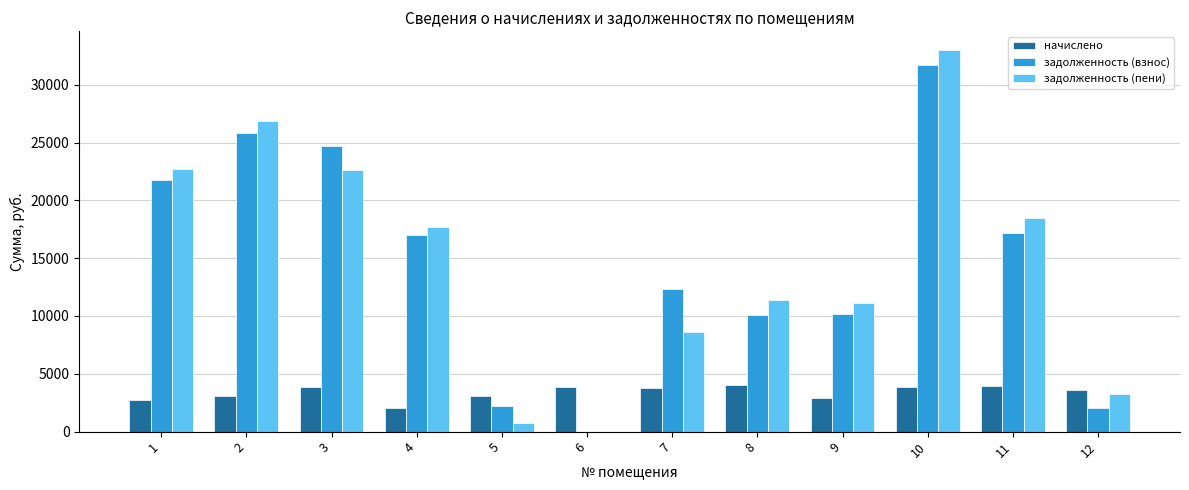

At which category is the sum across all series the highest?

10